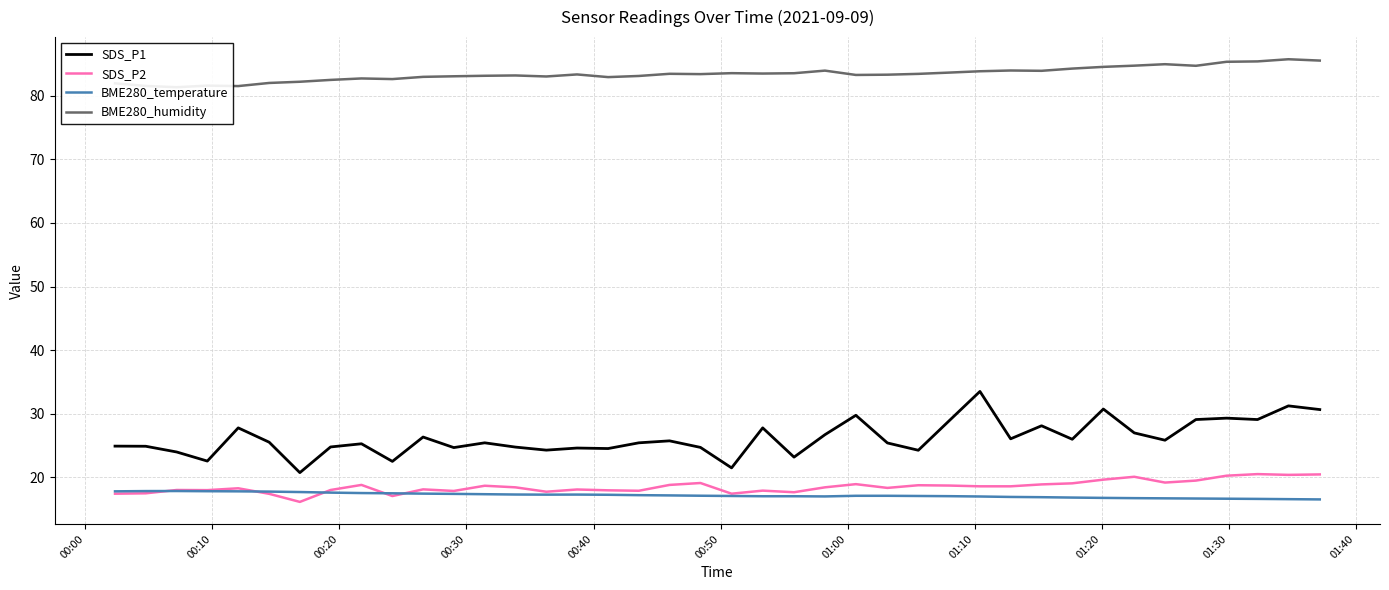

What is the sum of all BME280_temperature values?

686.8